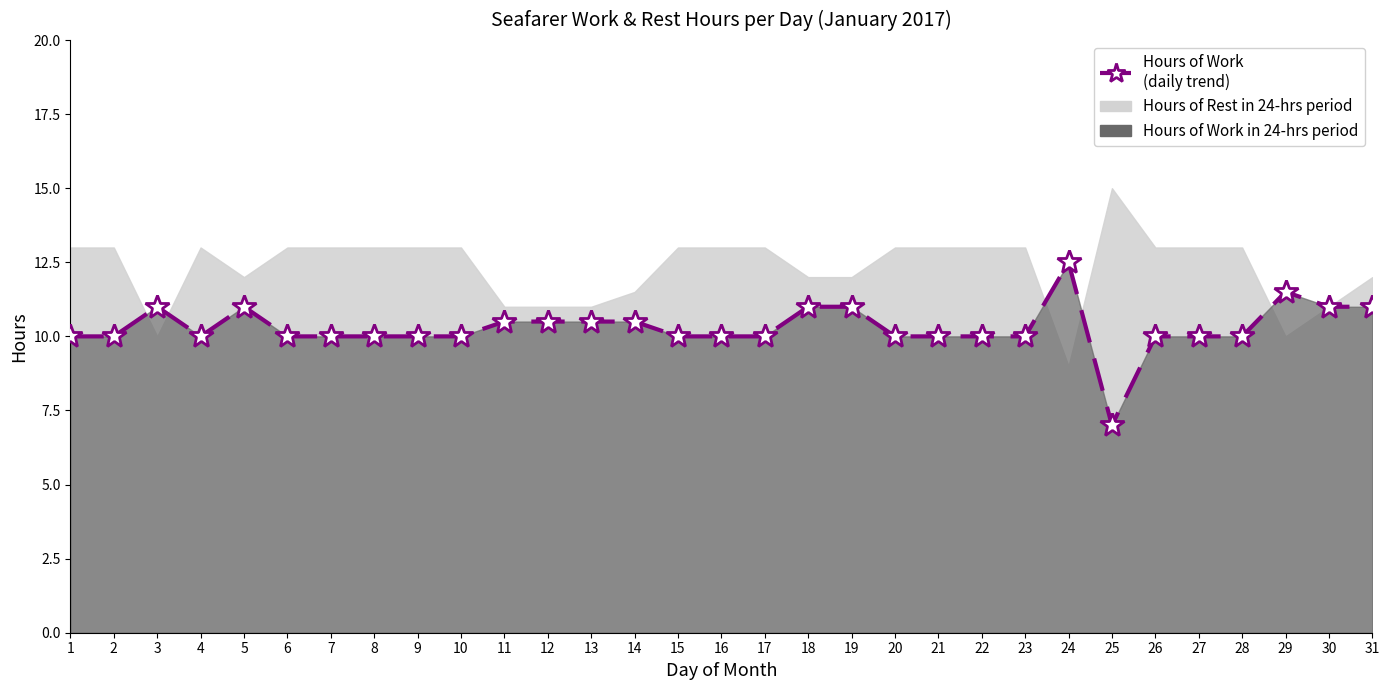

Which label corresponds to the smallest value in the chart?

25